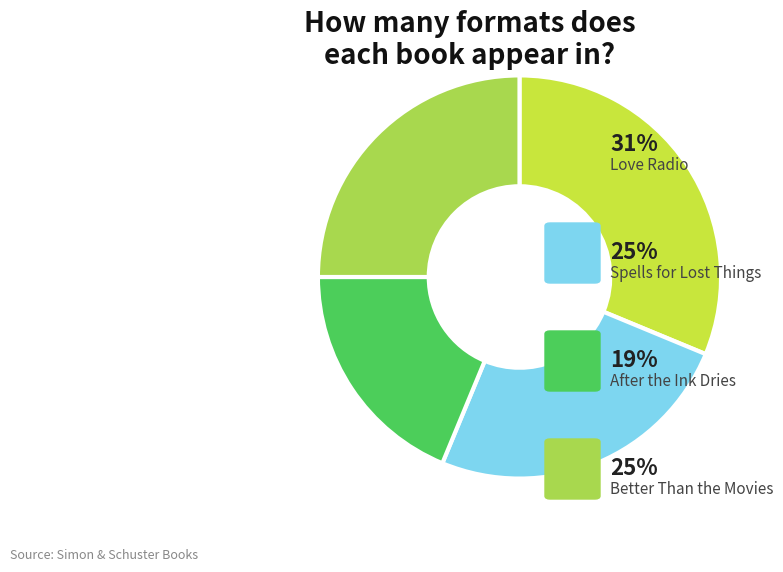

How many segments does this pie chart have?

4